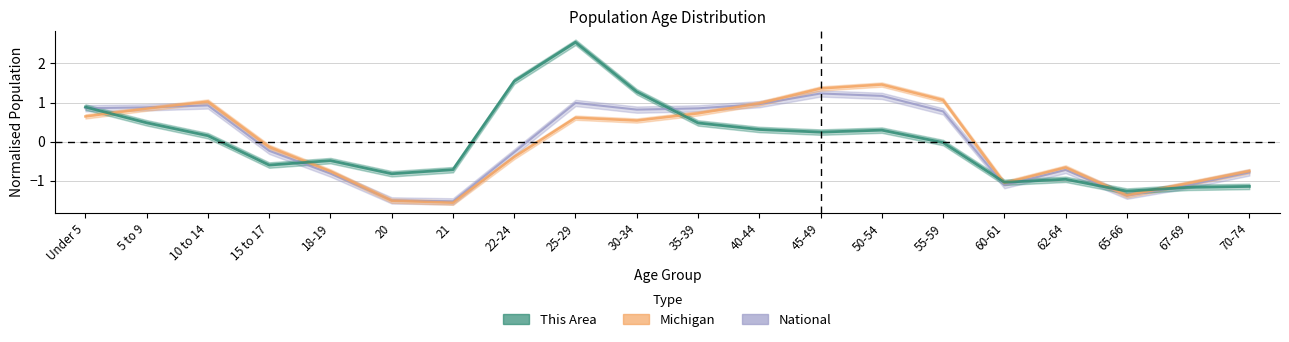

True or false: This Area and Michigan intersect in this chart.

True